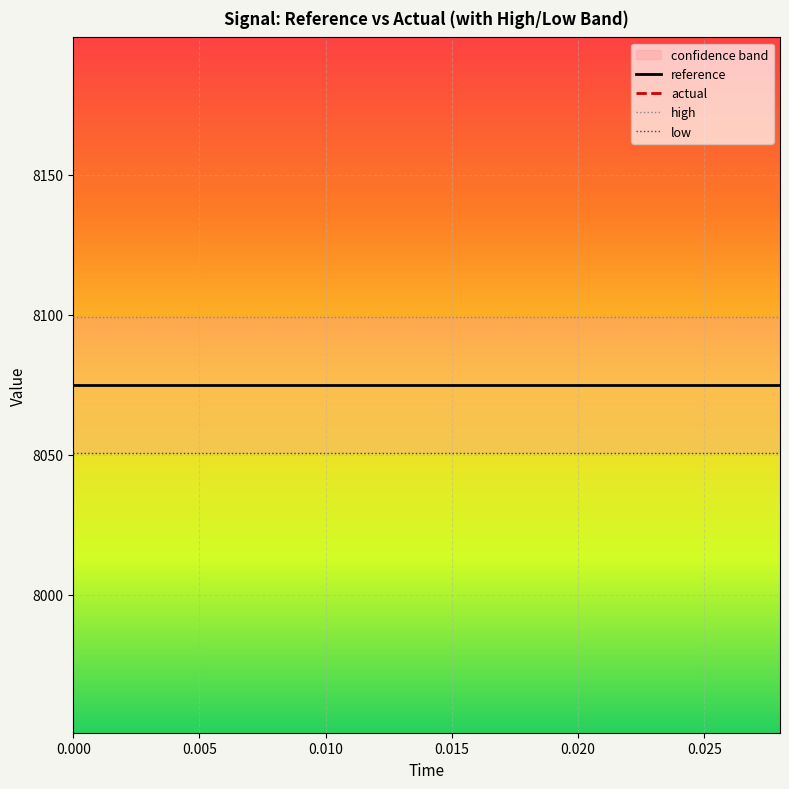

The value of low at 9 is 3552.6. True or false?

False